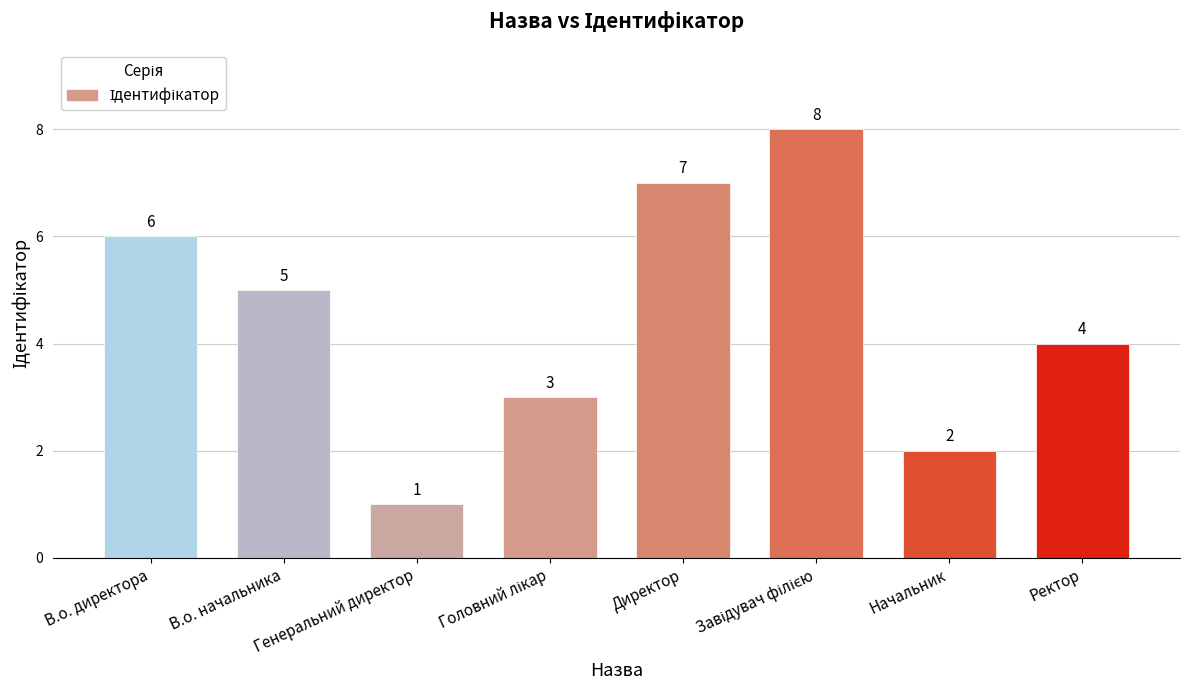

True or false: the data shows 11 at Директор.

False